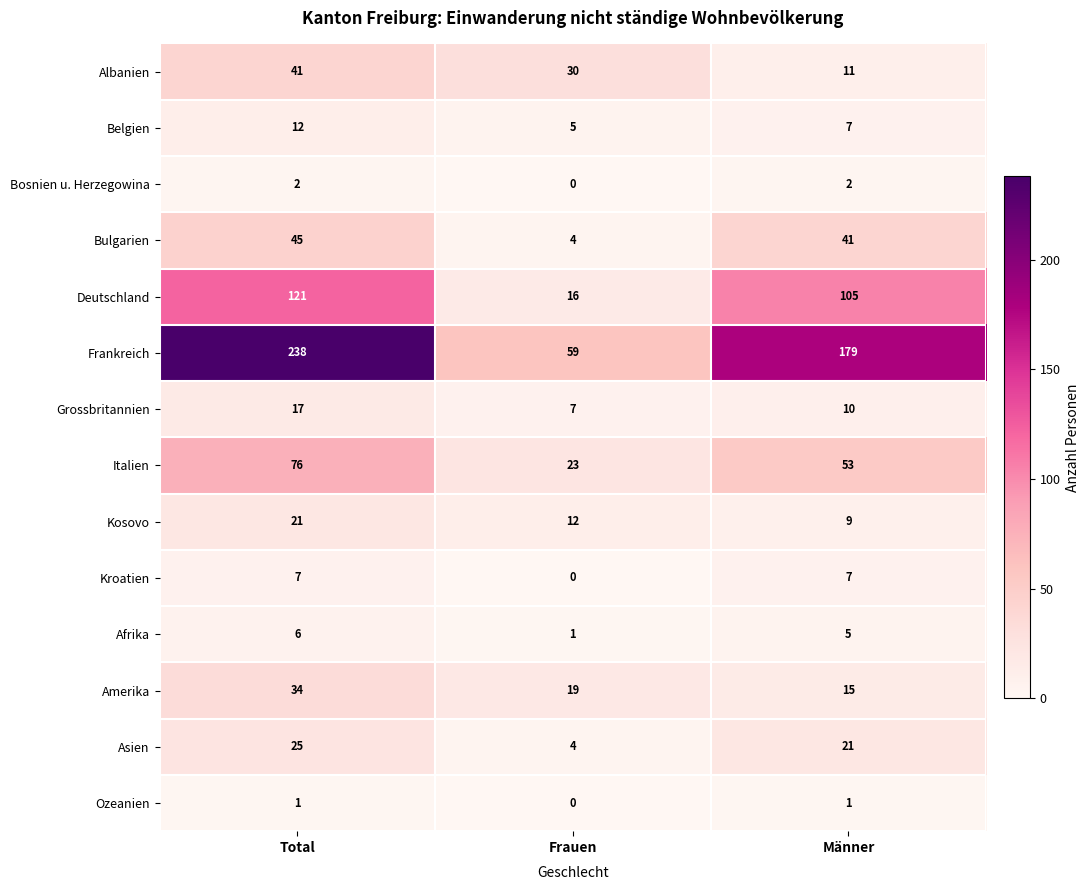

The Kroatien series shows 4 at Frauen. True or false?

False